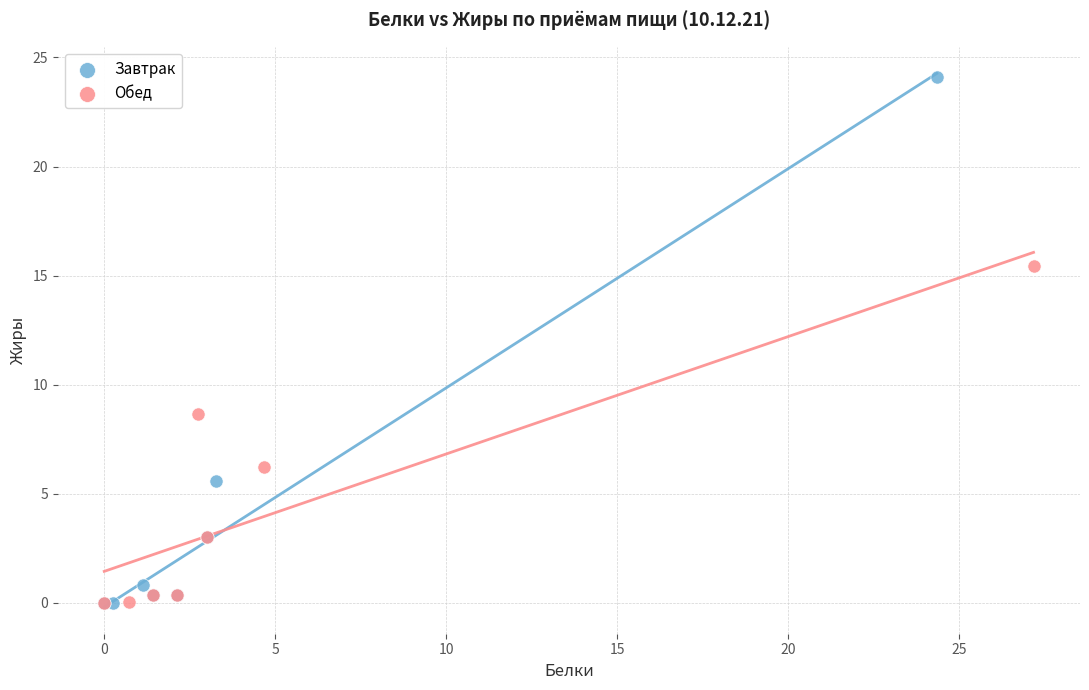

Which series reaches the maximum Y coordinate?

Завтрак